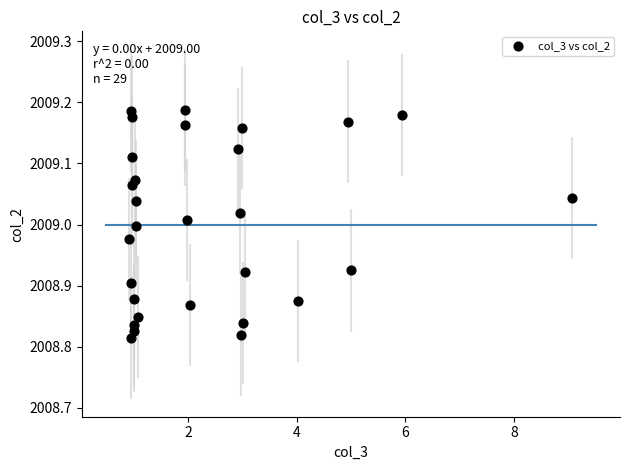

What is the range of X values (max minus min)?

8.1